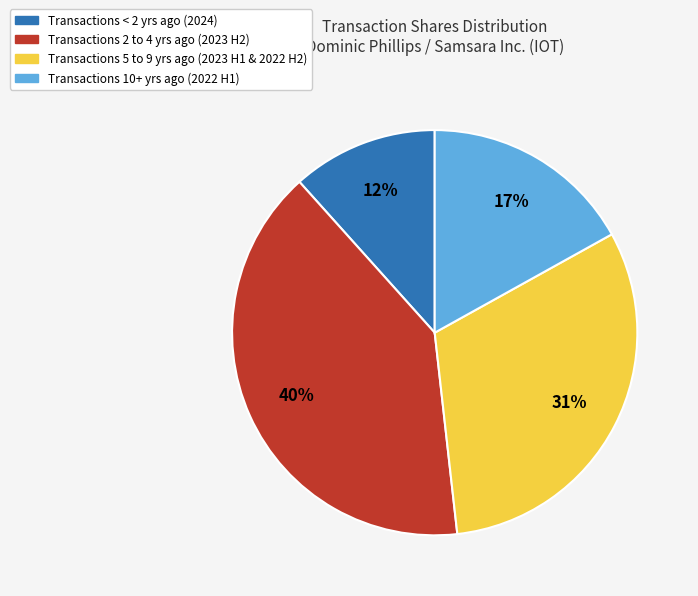

Is there any slice that represents more than half of the pie?

No